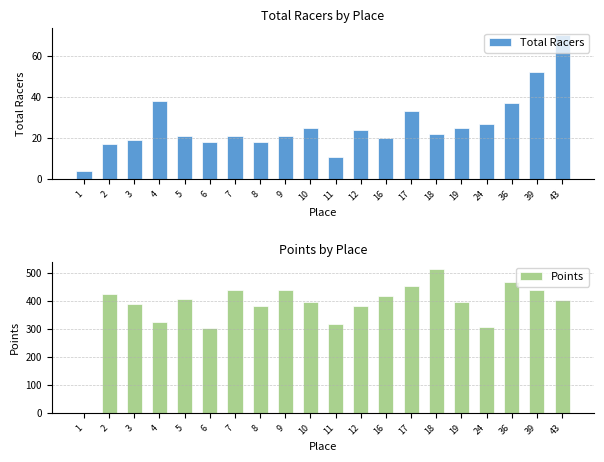

Between 16 and 43, which series saw the biggest shift?

Total Racers